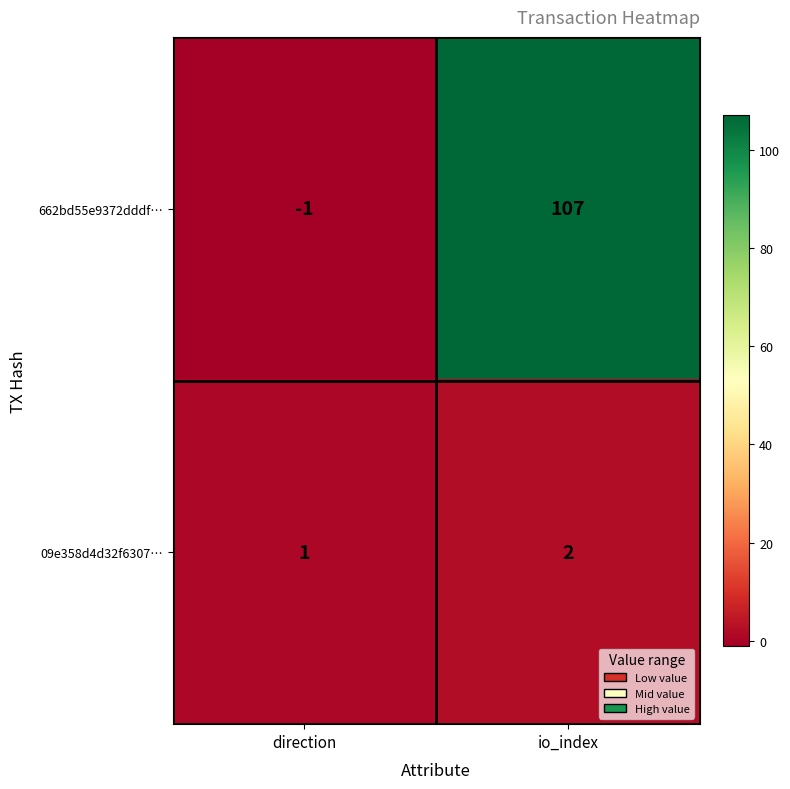

At how many categories does at least one series exceed 74?

1